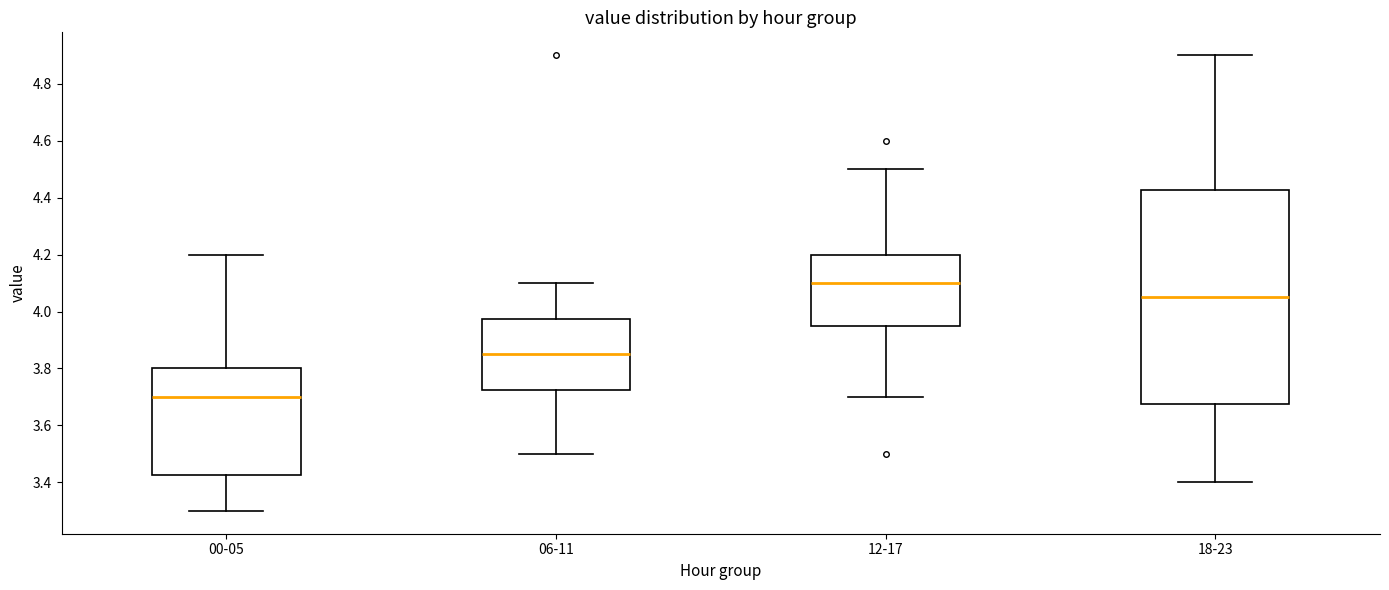

Where is the lower edge of the box for 00-05 on the y-axis? The values are not printed on the chart, so give them approximately, as read against the axis.

3.42